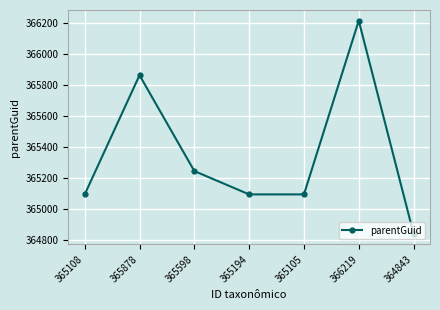

What position from the right is 365105?

3